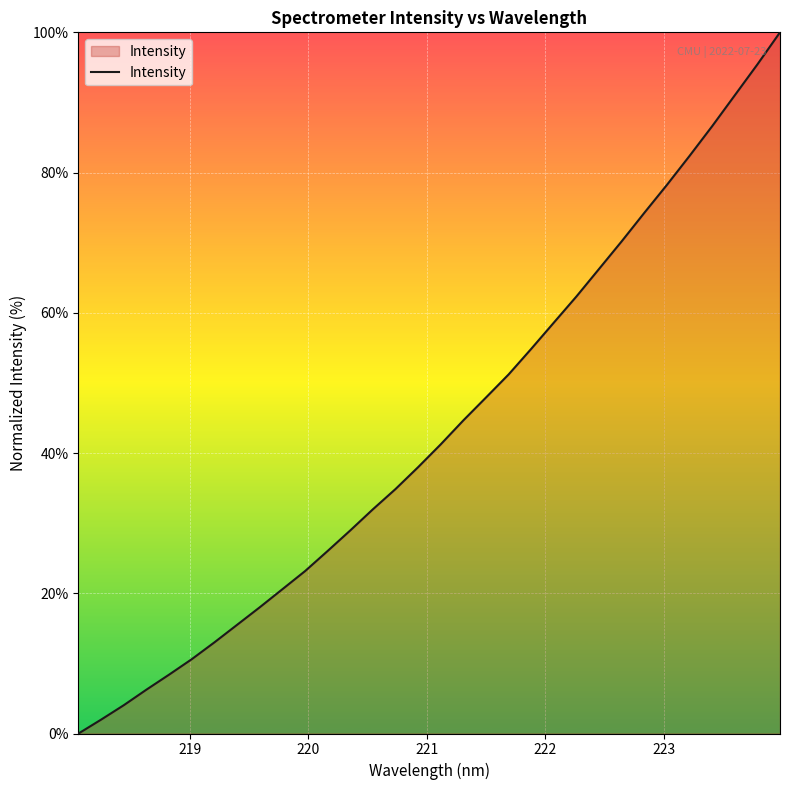

What is the difference between the maximum and minimum values?

100.0